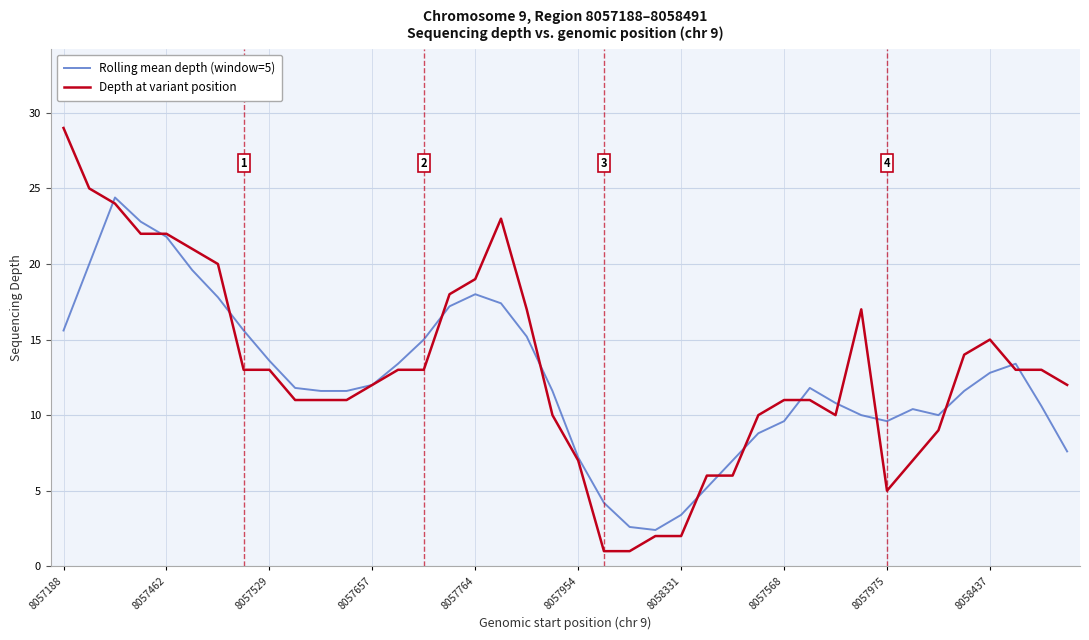

Which series has the largest range (max minus min)?

Depth at variant position